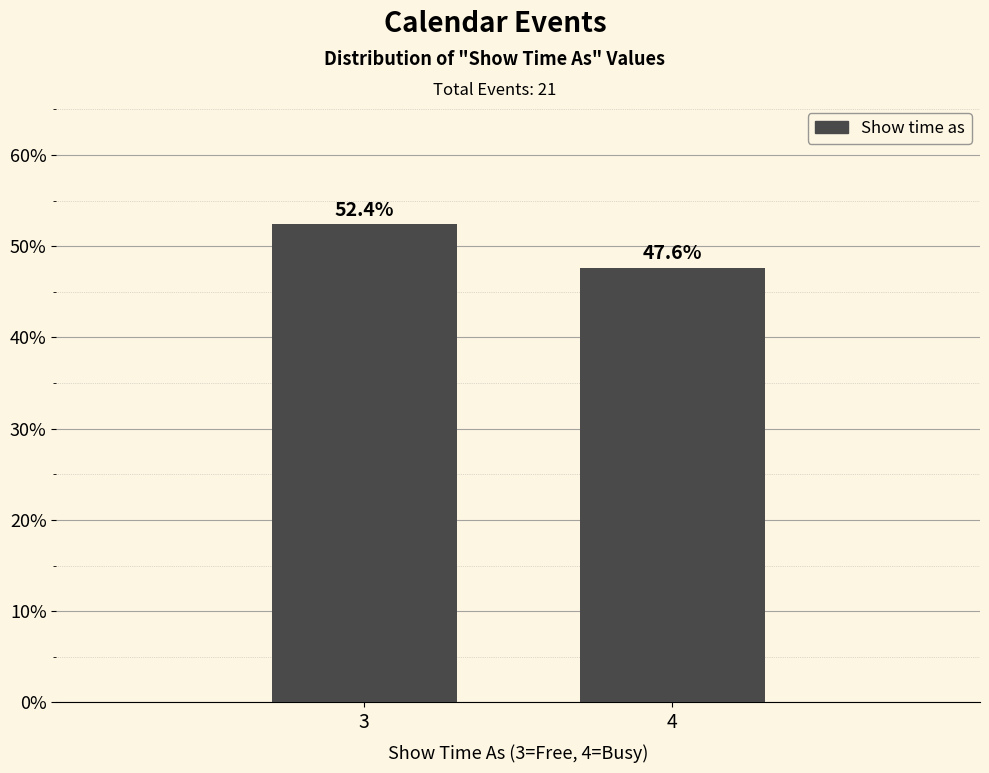

Reading right to left, transcribe all the data shown in this chart.

4=47.6	3=52.4